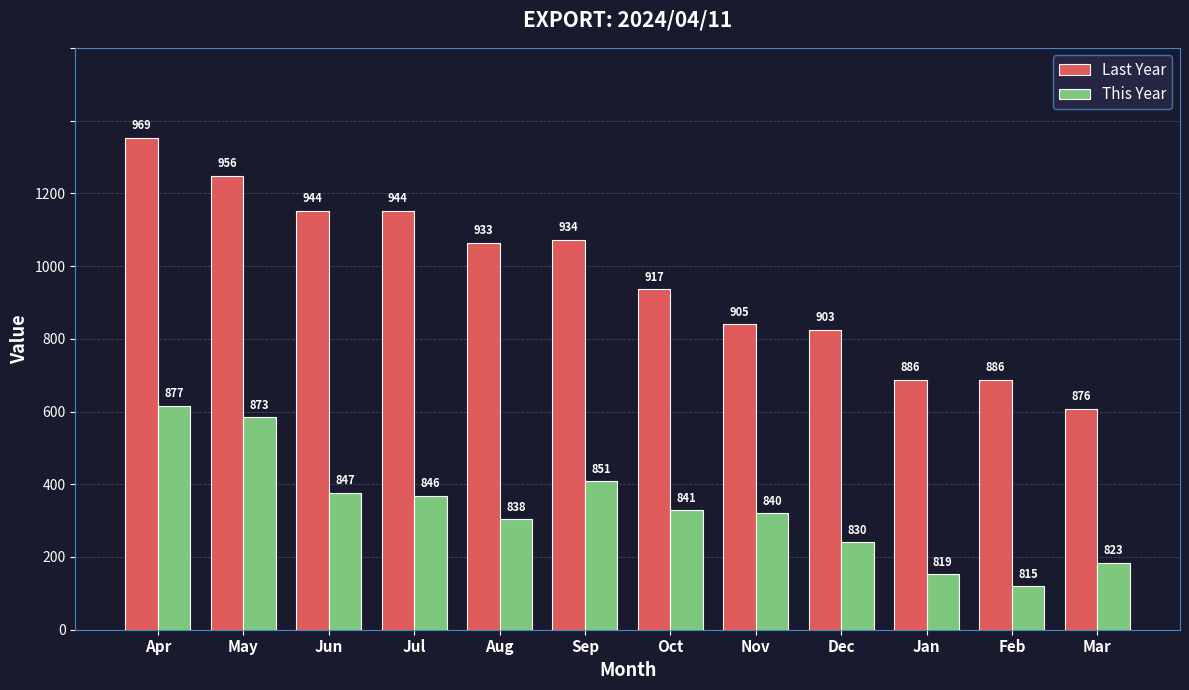

Read the This Year value at Dec.

830